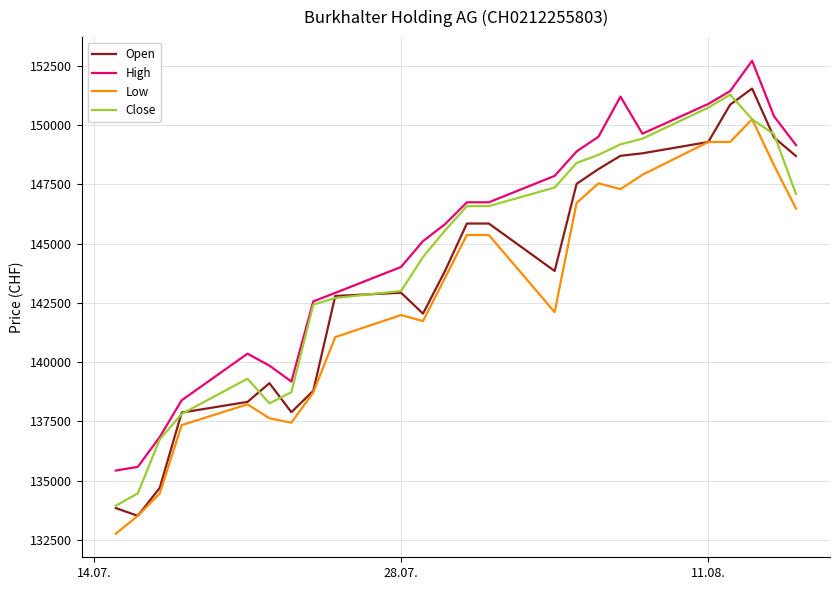

List the series in order of their overall mean, lowest first.

Low, Open, Close, High